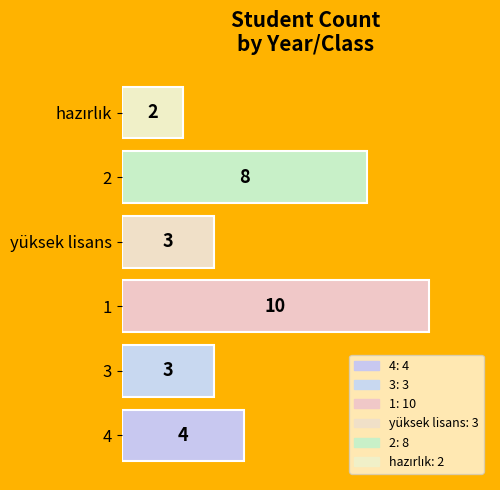

Reading top to bottom, transcribe all the data shown in this chart.

2	8	3	10	3	4